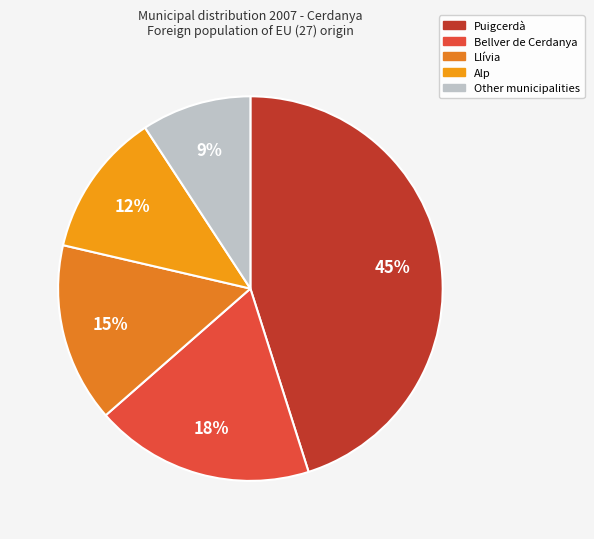

To the nearest percent, what is the difference between the largest and smallest slice percentages?

36%